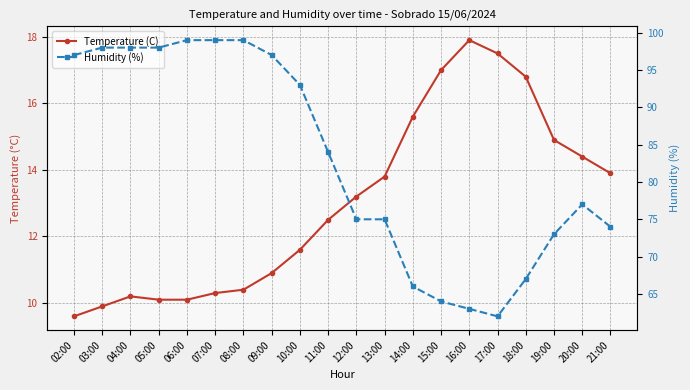

True or false: Humidity (%) has more than 2 interior local peaks.

False